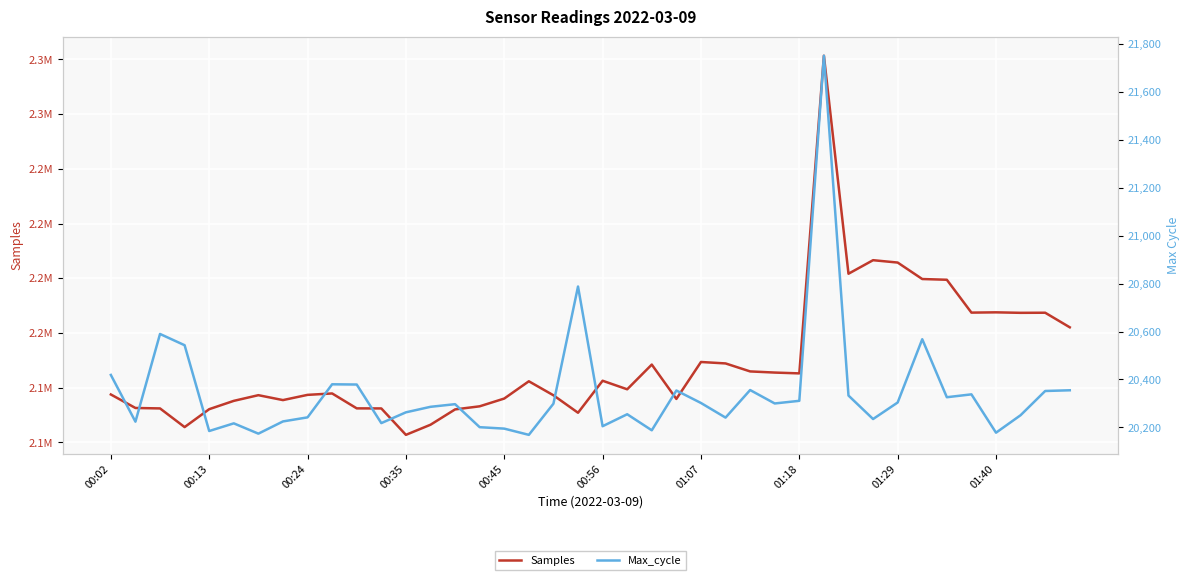

True or false: Samples and Max_cycle intersect in this chart.

False